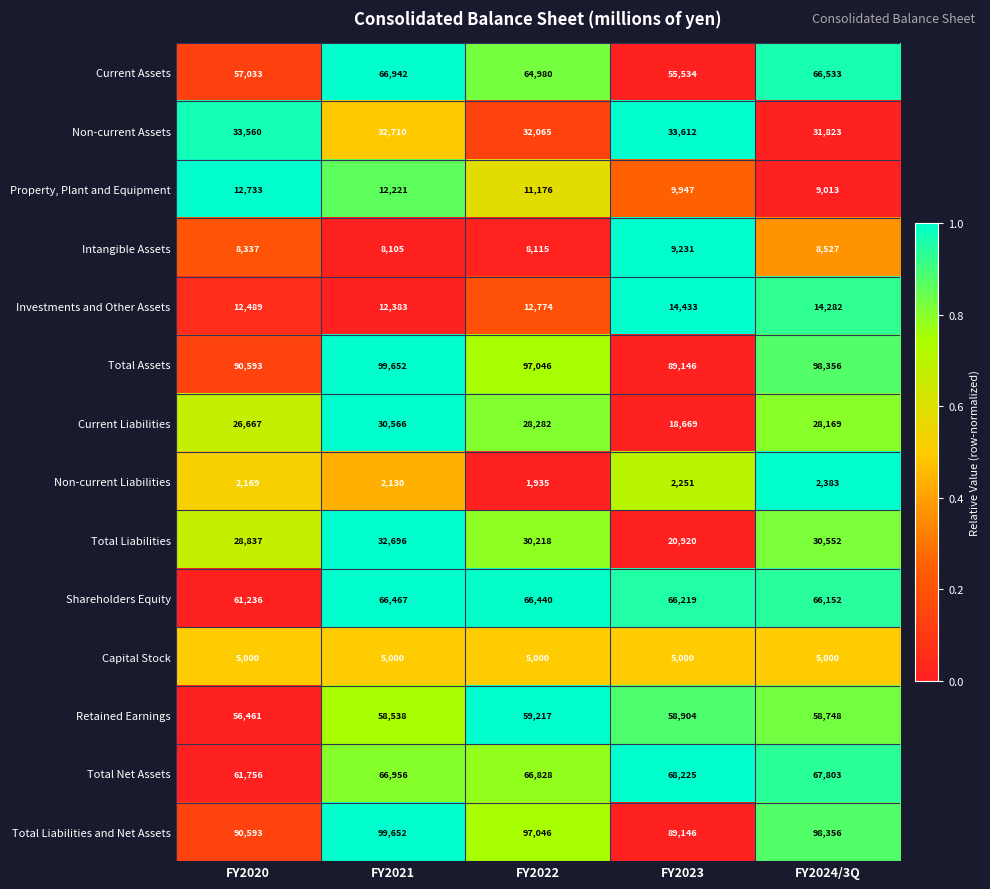

What is the difference between the highest and lowest values at FY2021?

97522